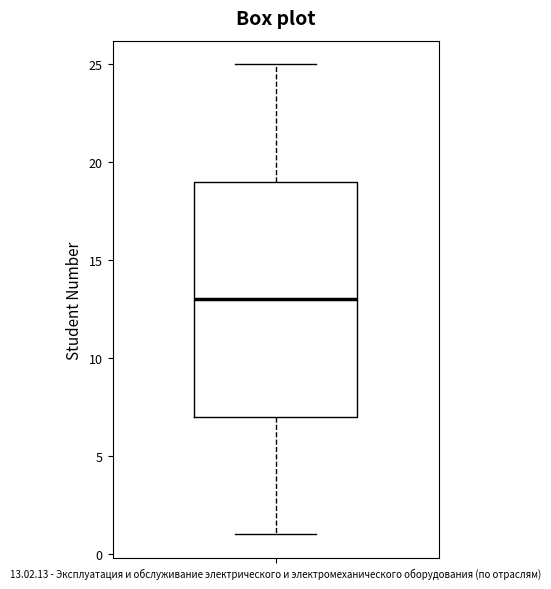

Transcribe this box plot: give where the median line is, the range the box spans, and where the two whiskers end, as read against the y-axis. The values are not printed on the chart, so give them approximately, as read against the axis.

median 13, box 7 to 19, whiskers 1 to 25